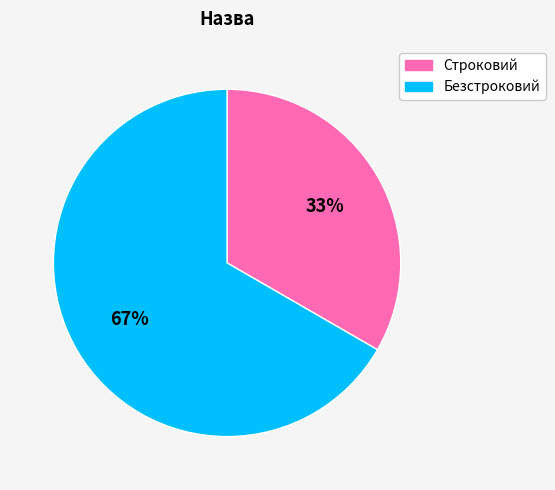

What is the ratio of the value at Строковий to the value at Безстроковий?

0.5